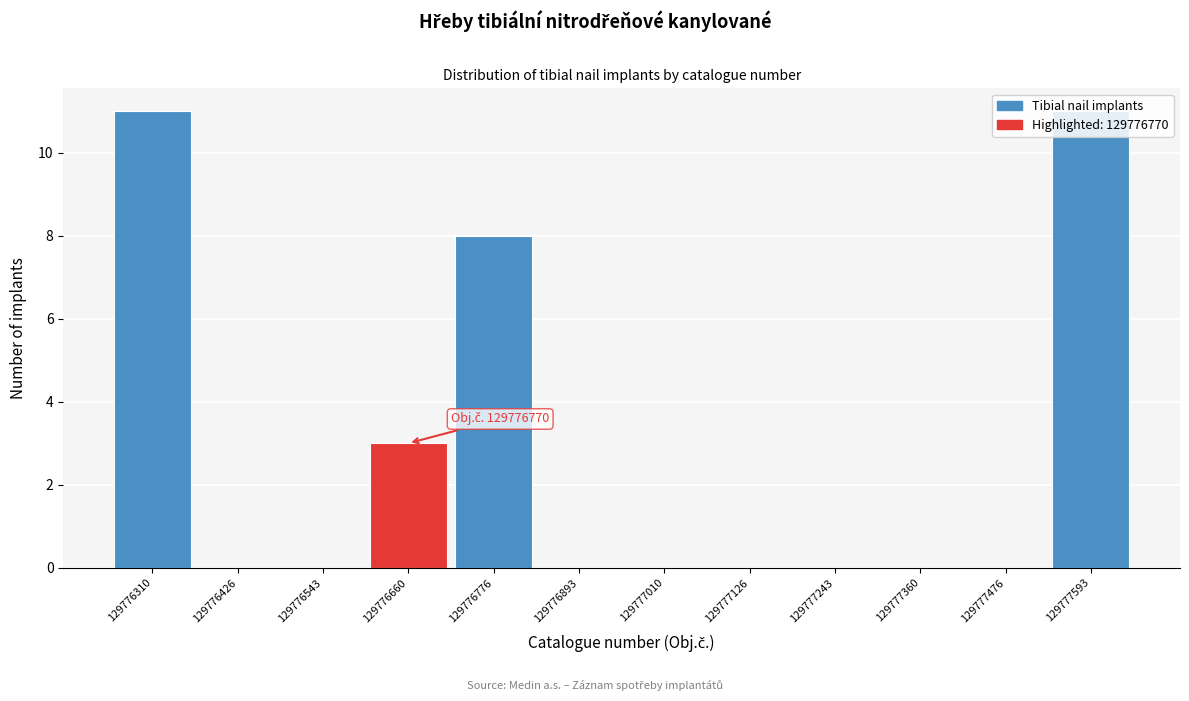

The chart shows a value of 6 at 129777243. True or false?

False